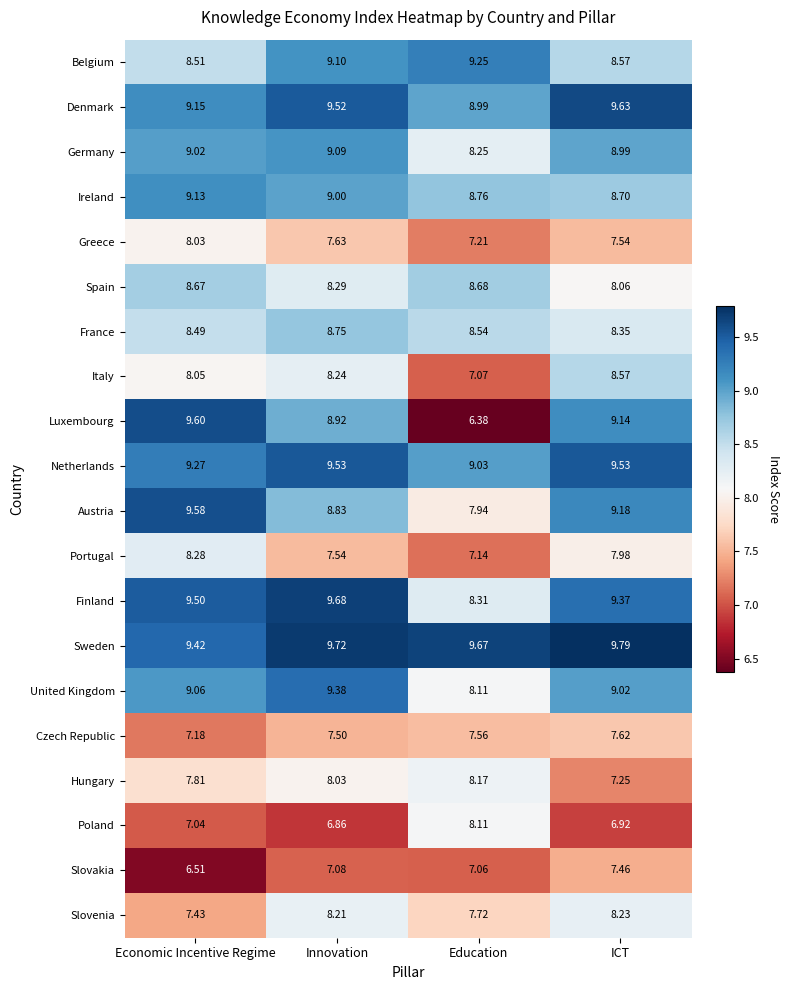

Which series has the largest range (max minus min)?

Luxembourg